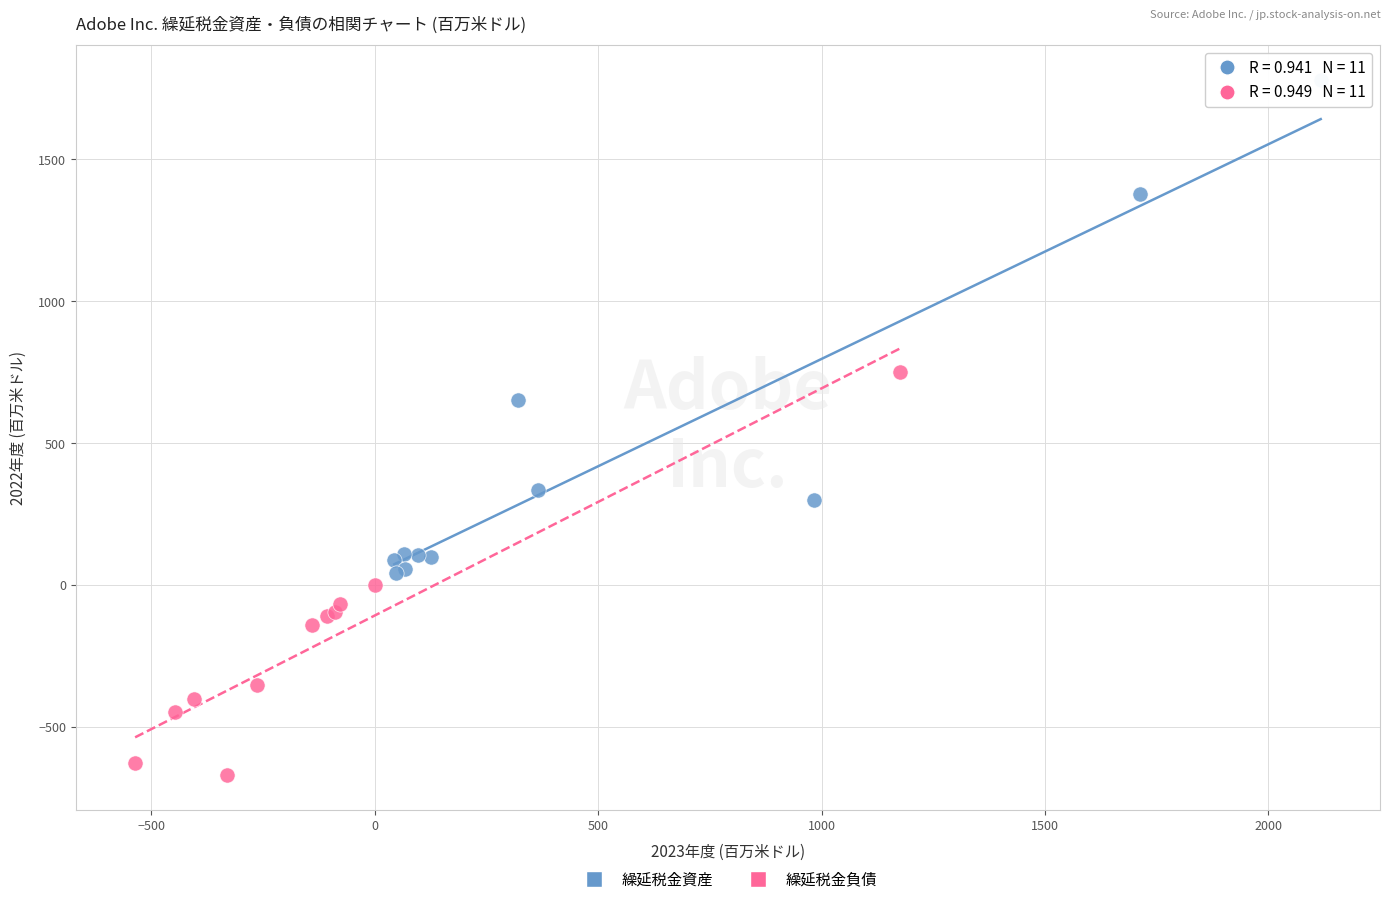

Which series contains the lowest Y value?

繰延税金負債